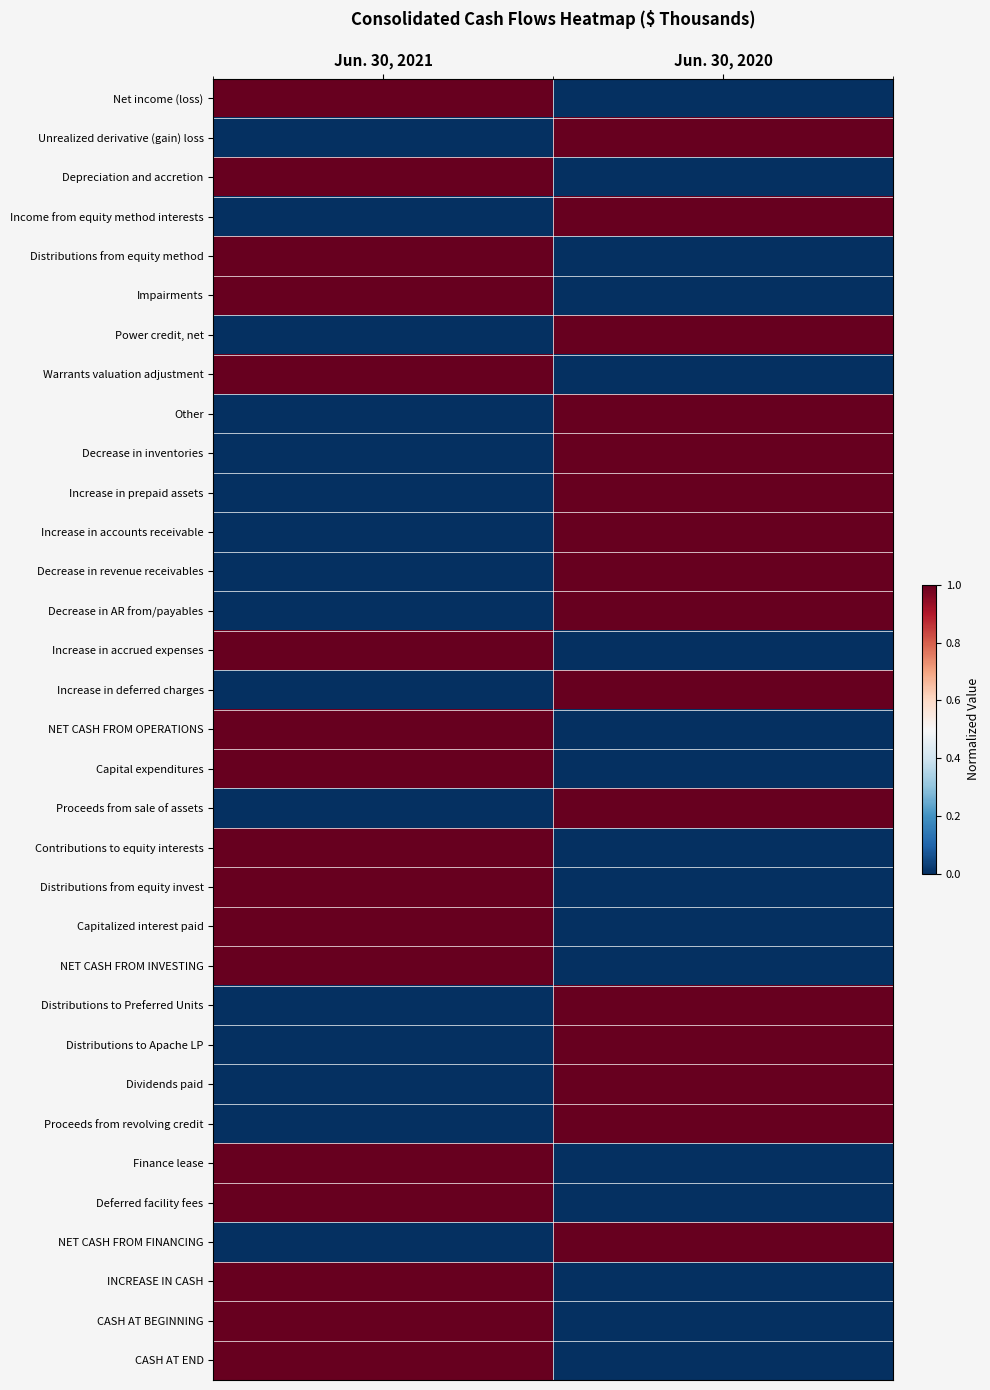

At which category is the sum across all series the highest?

Jun. 30, 2021